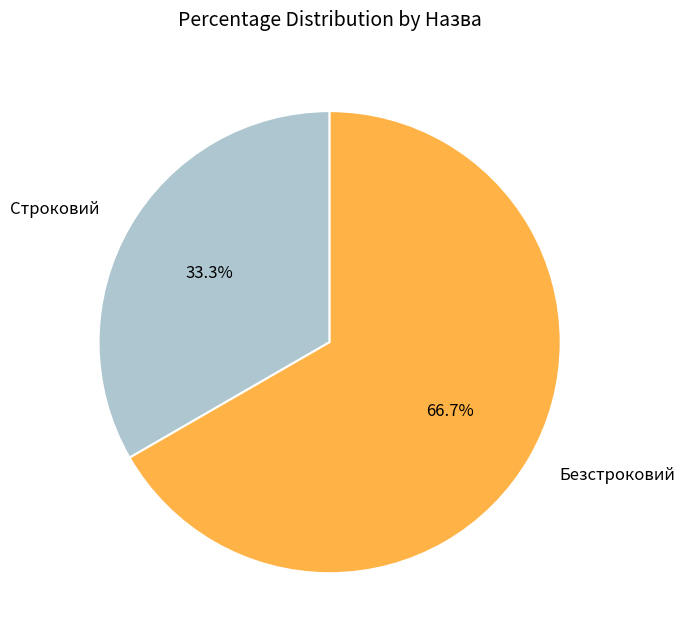

Which slice represents more than half of the pie?

Безстроковий